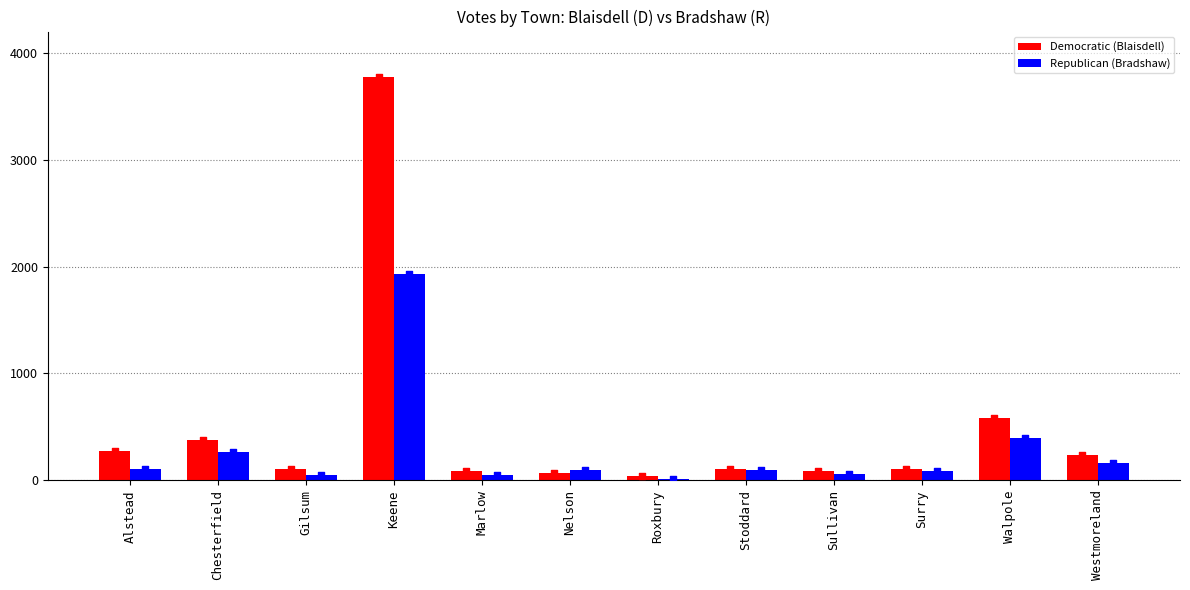

Which series has the widest spread of Y values?

Democratic (Blaisdell)